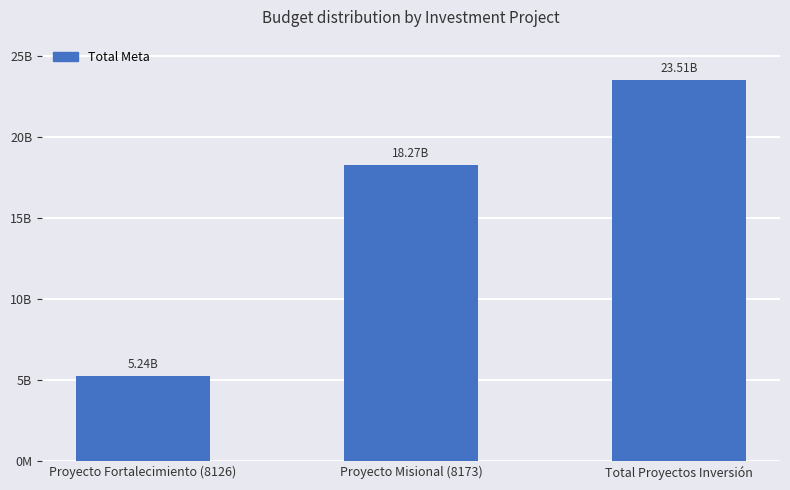

Are the bars horizontal?

No